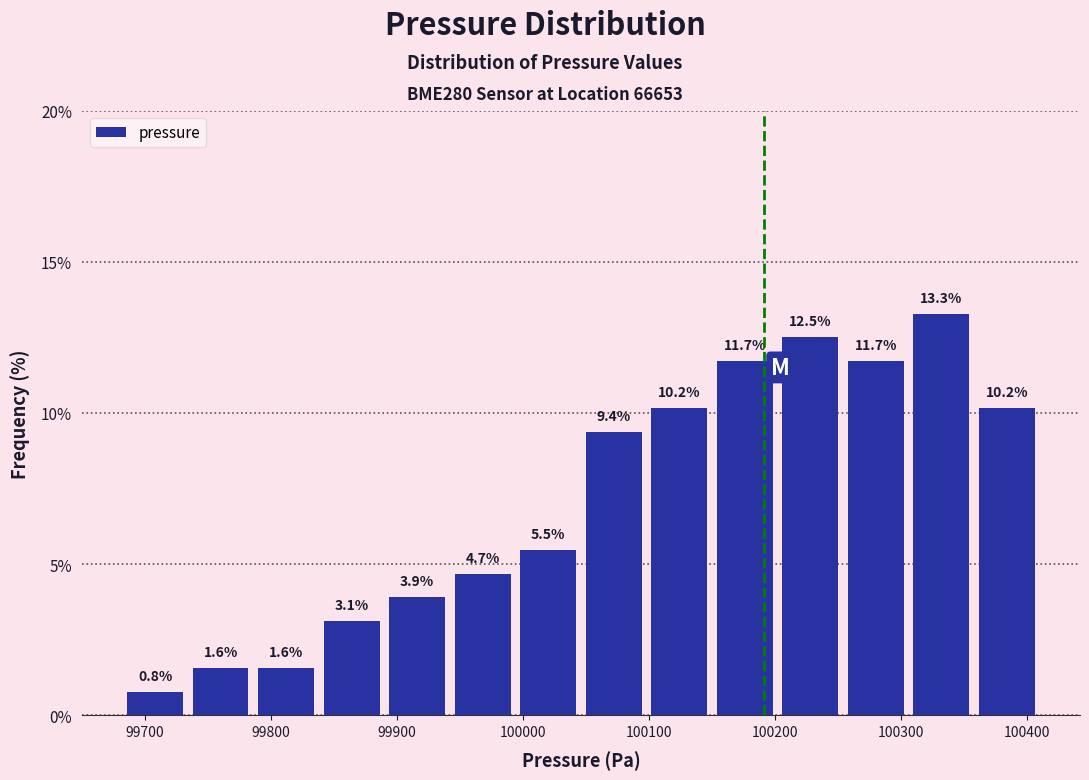

Reading left to right, list every bar in this chart as the range it spans on the x-axis followed by its height. The bar edges are not printed on the chart, so give them approximately, as read against the axis.

99680 to 99730: 0.8
99730 to 99790: 1.6
99790 to 99840: 1.6
99840 to 99890: 3.1
99890 to 99940: 3.9
99940 to 99990: 4.7
99990 to 100050: 5.5
100050 to 100100: 9.4
100100 to 100150: 10.2
100150 to 100200: 11.7
100200 to 100250: 12.5
100250 to 100310: 11.7
100310 to 100360: 13.3
100360 to 100410: 10.2